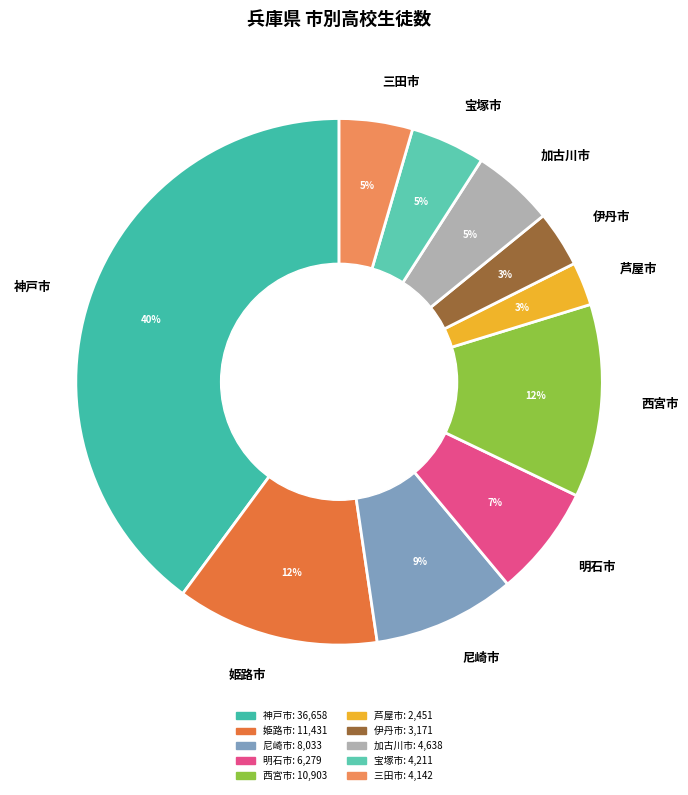

The 神戸市 slice represents 40% of the pie. True or false?

True